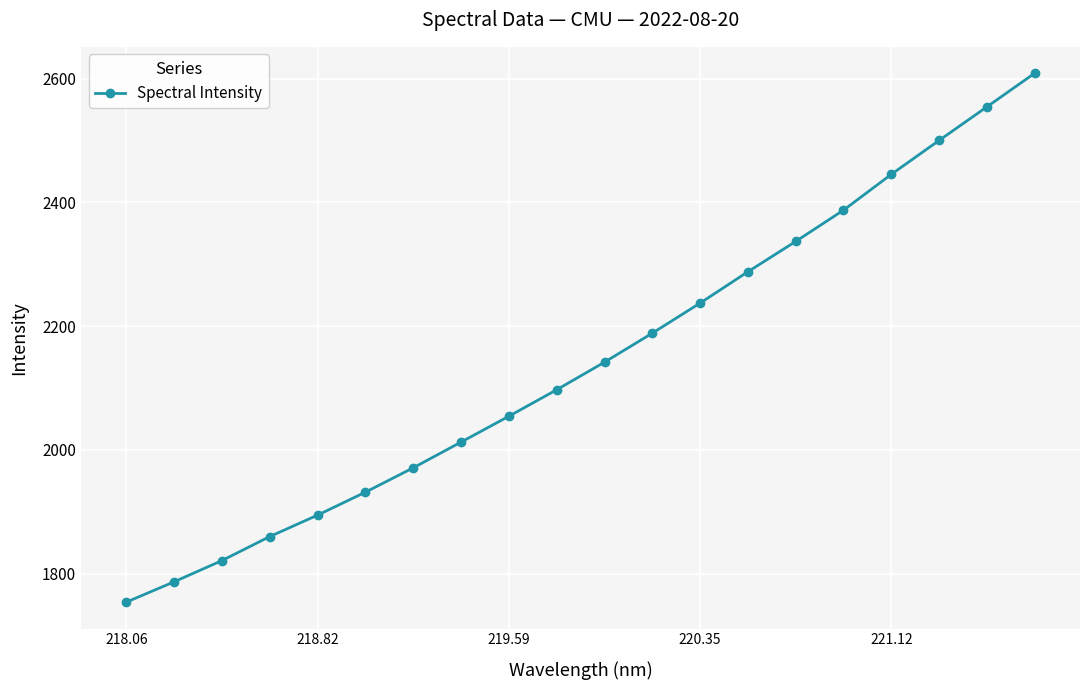

What is the difference between the second highest and minimum values?

800.4